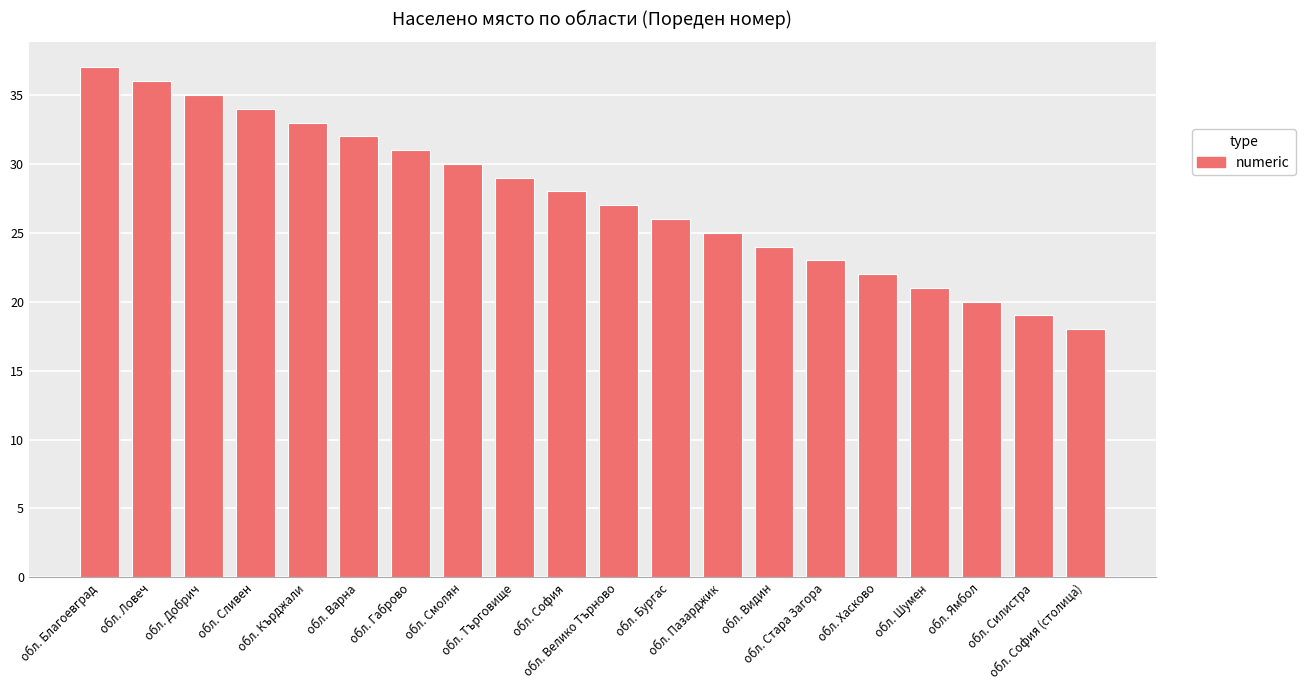

Between обл. Търговище and обл. Шумен, which is larger?

обл. Търговище